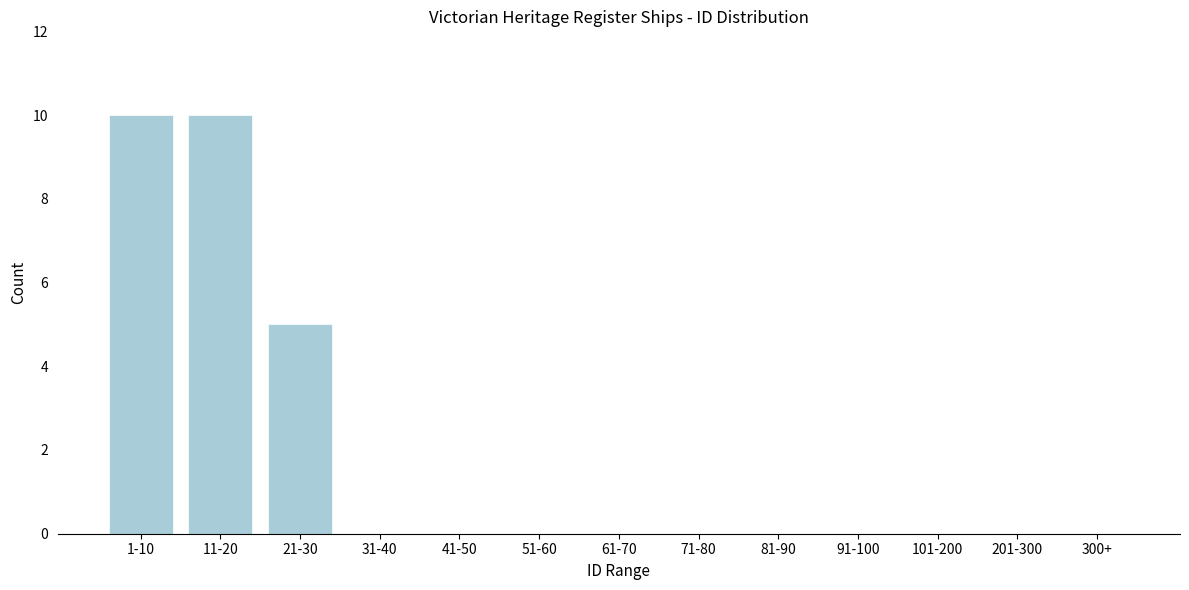

Reading left to right, list all the values displayed in this chart.

1-10=10	11-20=10	21-30=5	31-40=0	41-50=0	51-60=0	61-70=0	71-80=0	81-90=0	91-100=0	101-200=0	201-300=0	300+=0